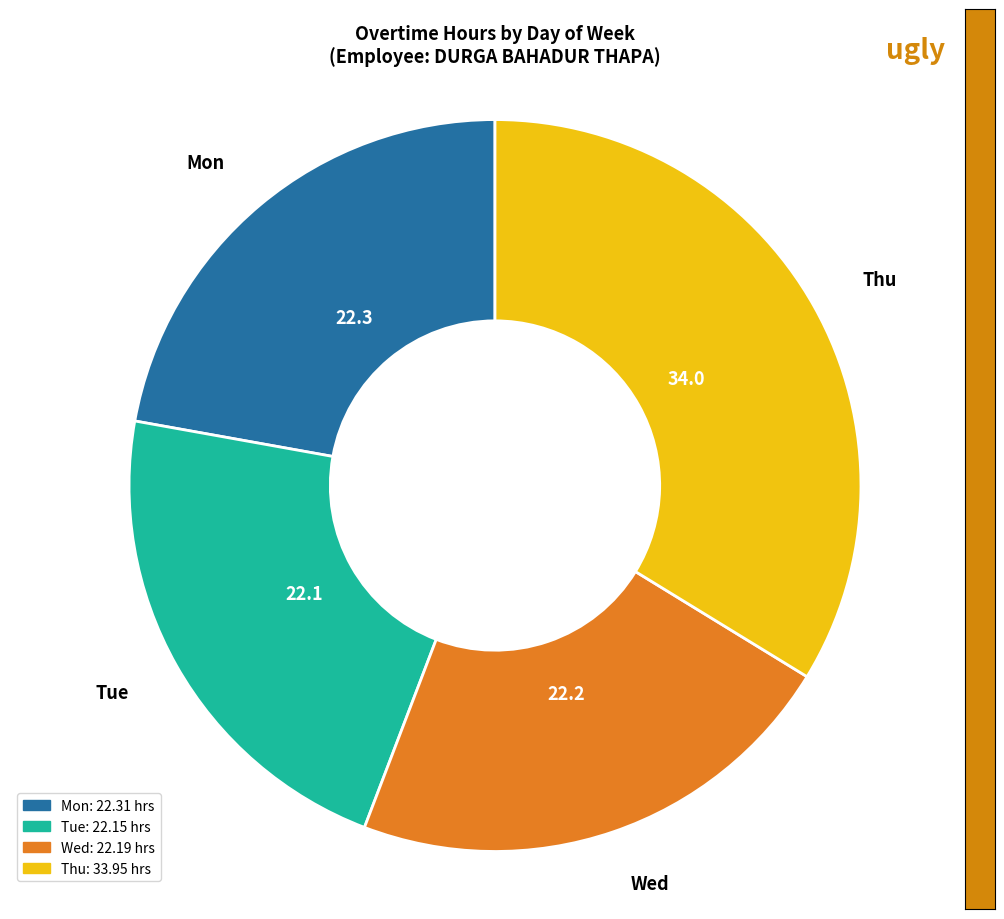

True or false: Mon accounts for 22% of the total.

True